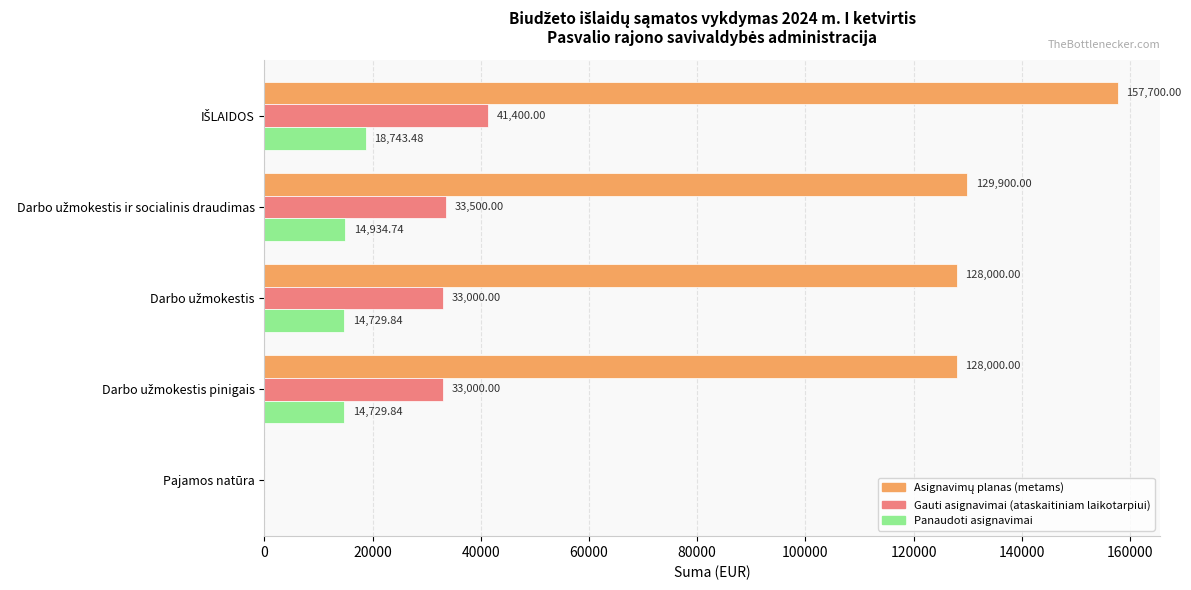

What is the sum of all Gauti asignavimai (ataskaitiniam laikotarpiui) values?

140900.0